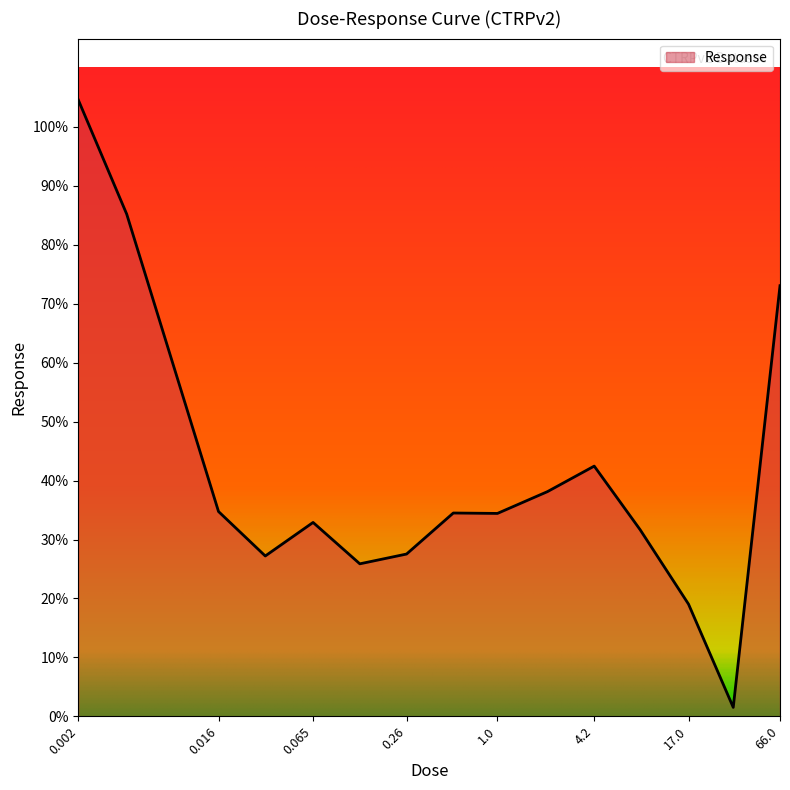

What is the difference between the maximum and minimum values?

103.1